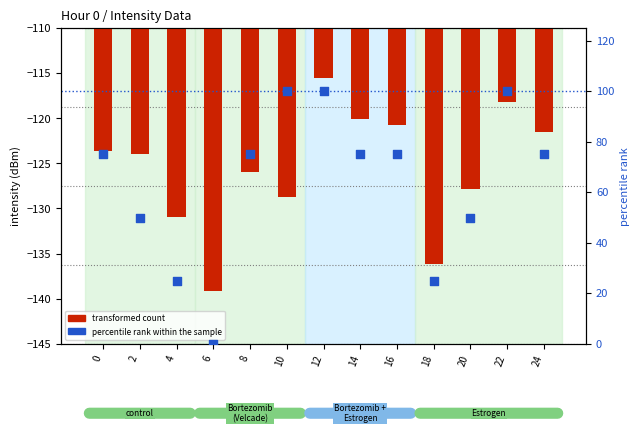

What is the total value across all series at 20?

-77.9